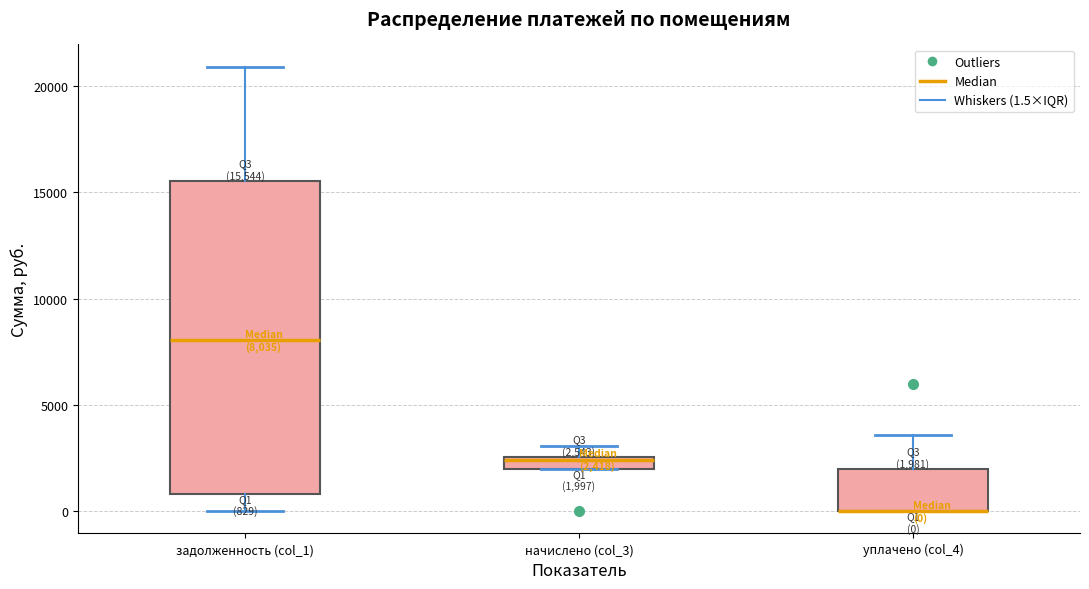

Comparing the boxes themselves (not the whiskers), which one is the tallest?

задолженность (col_1)